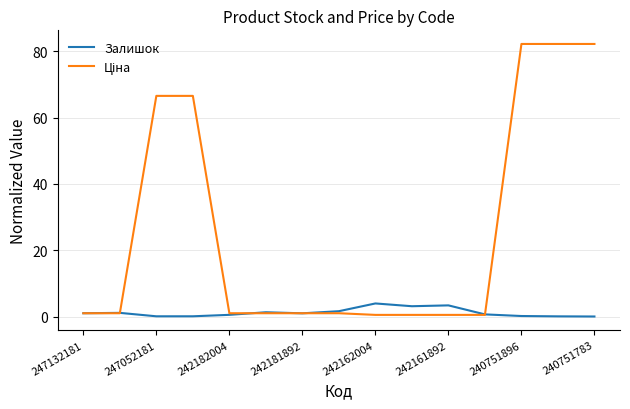

What is the sum of all Залишок values?

18.0